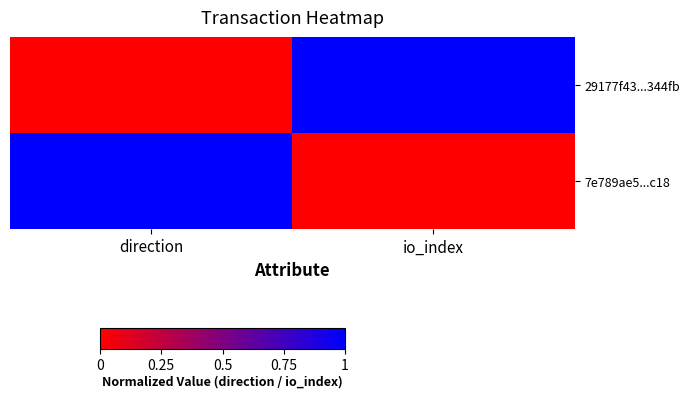

Which series has the largest total across all categories?

29177f43...344fb